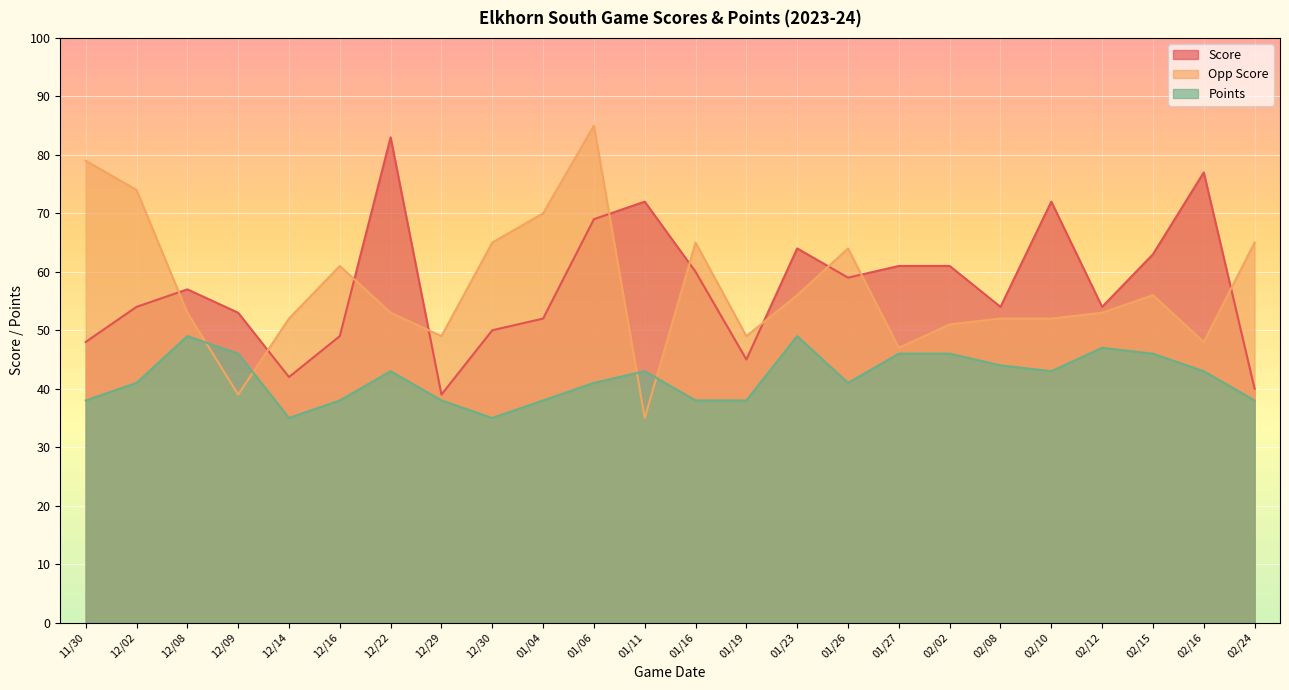

How many categories are shown in the chart?

24